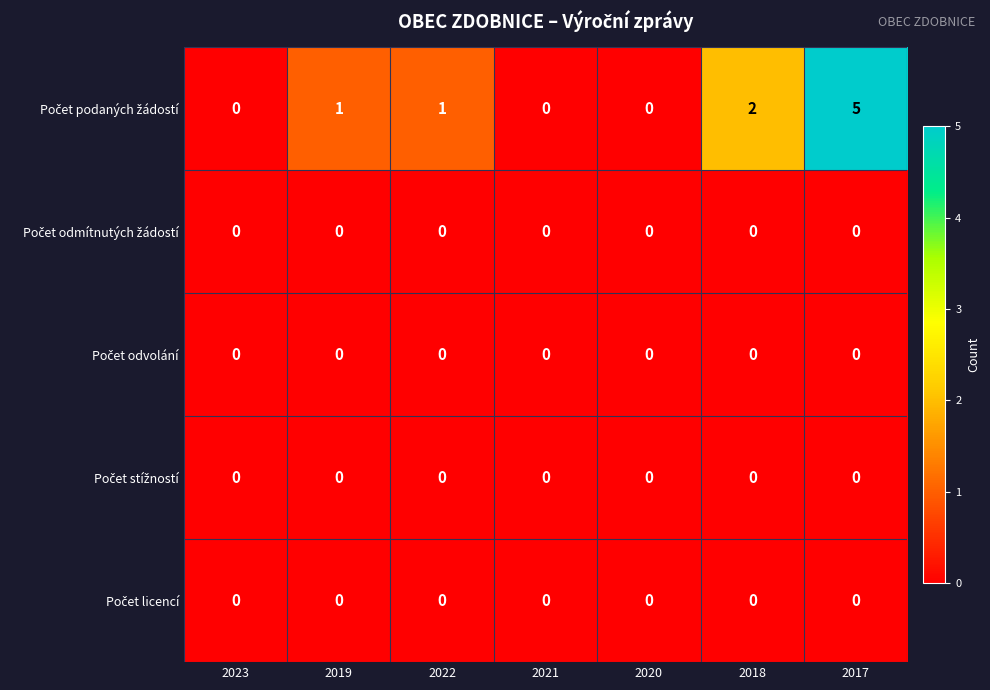

How many distinct data groups are displayed?

5